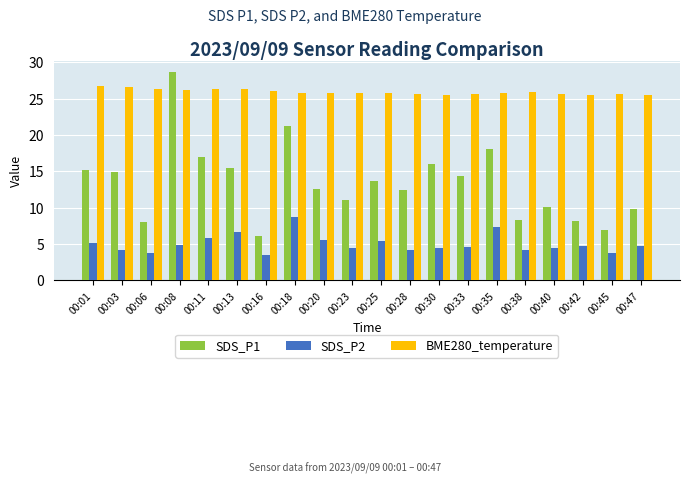

What is the sum of the SDS_P1 values at 00:11 and 00:08?

45.8